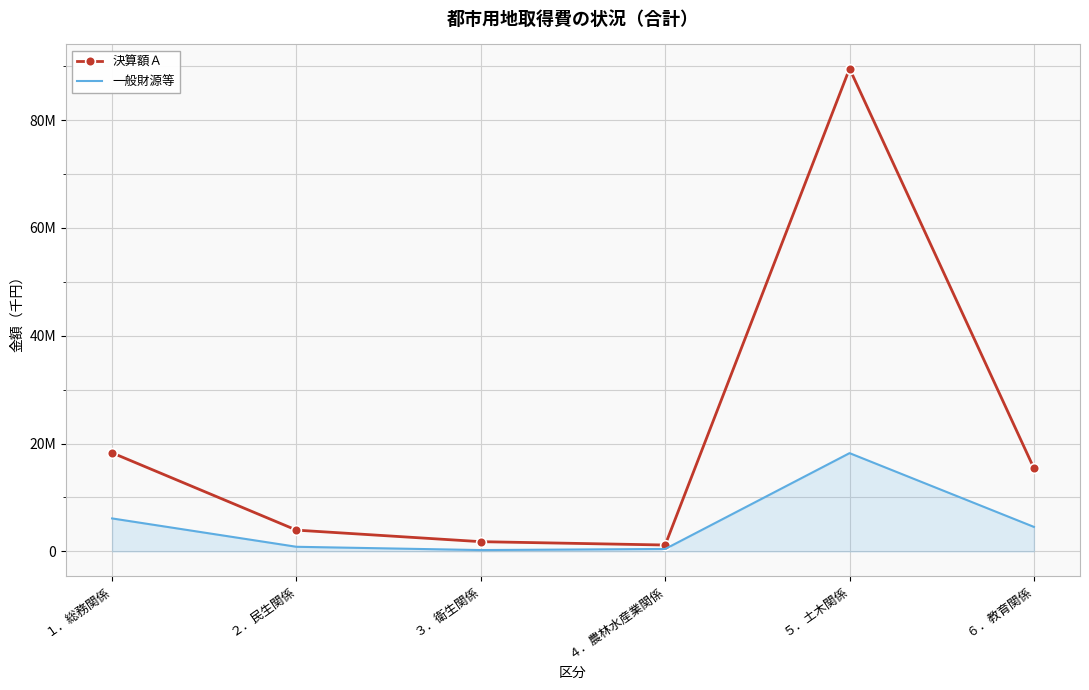

Which label corresponds to the largest value in the chart?

５．土木関係